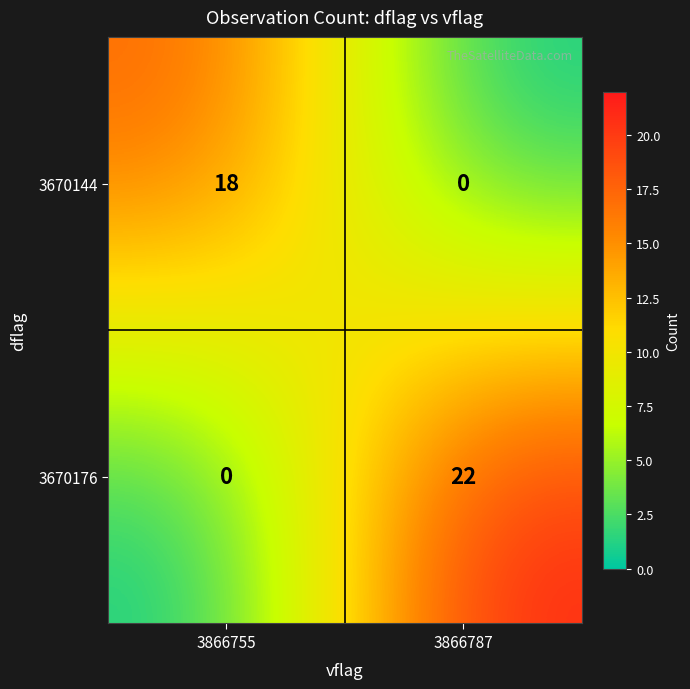

How many categories are shown in the chart?

2